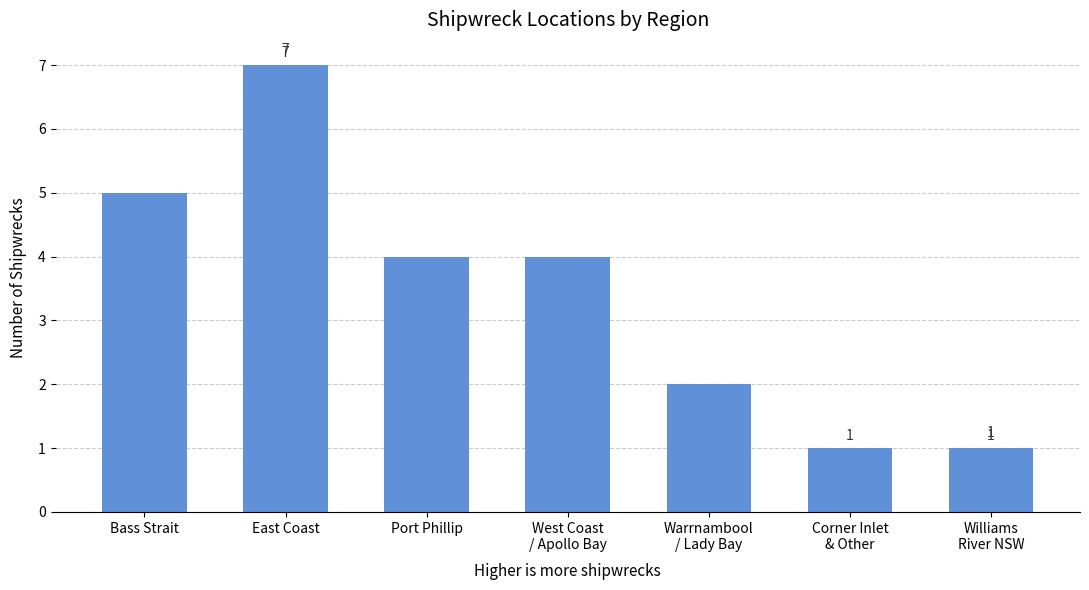

True or false: the data shows 3 at Port Phillip.

False